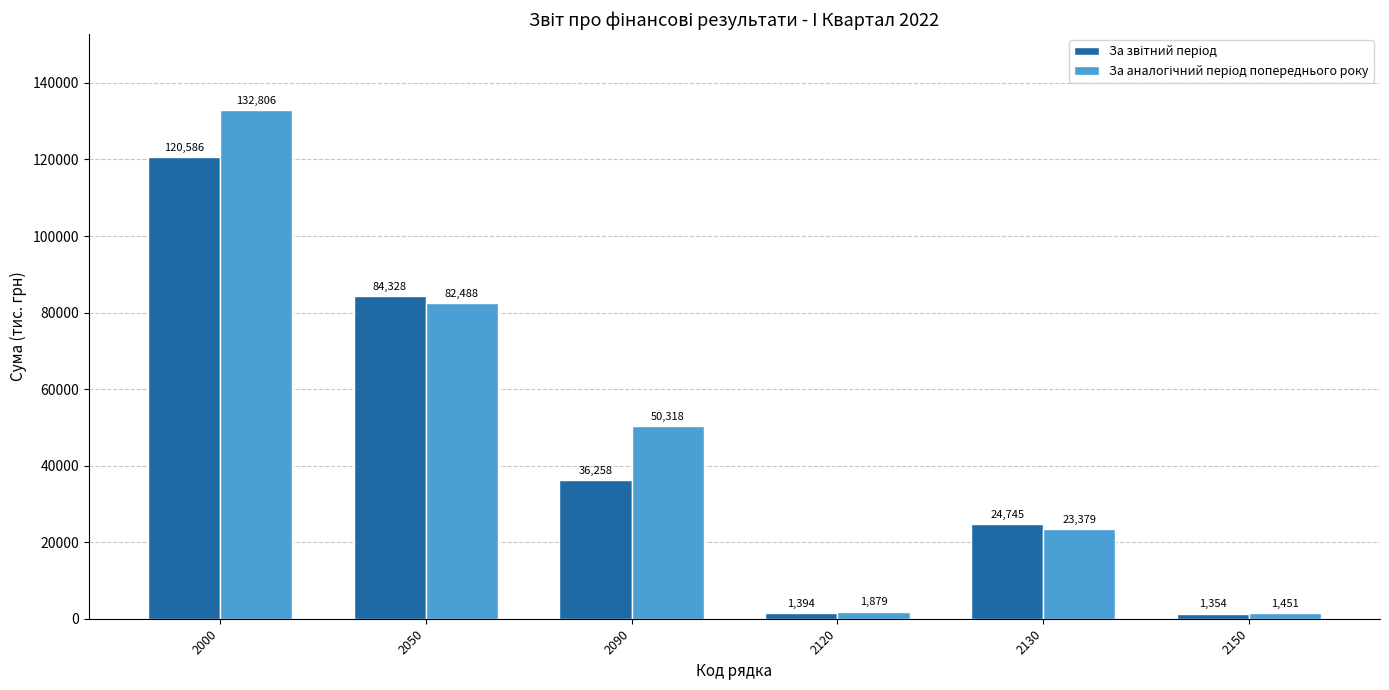

What is the difference between the highest and lowest values at 2130?

1366